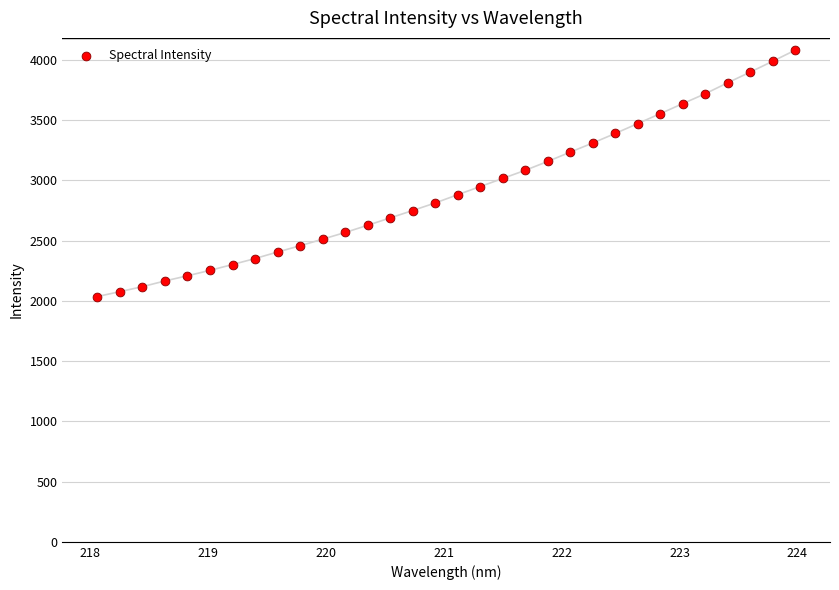

What is the range of X values (max minus min)?

5.9